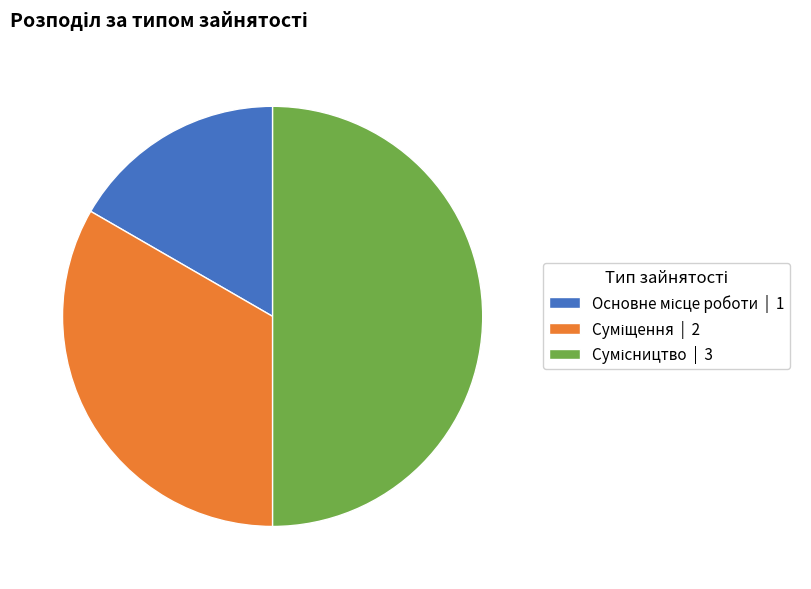

Combined, what portion of the pie is Суміщення and Сумісництво?

83.3%